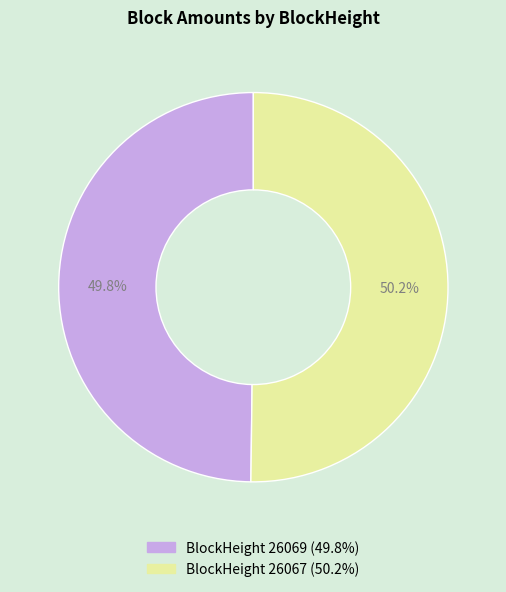

Is there a majority slice in this chart?

Yes